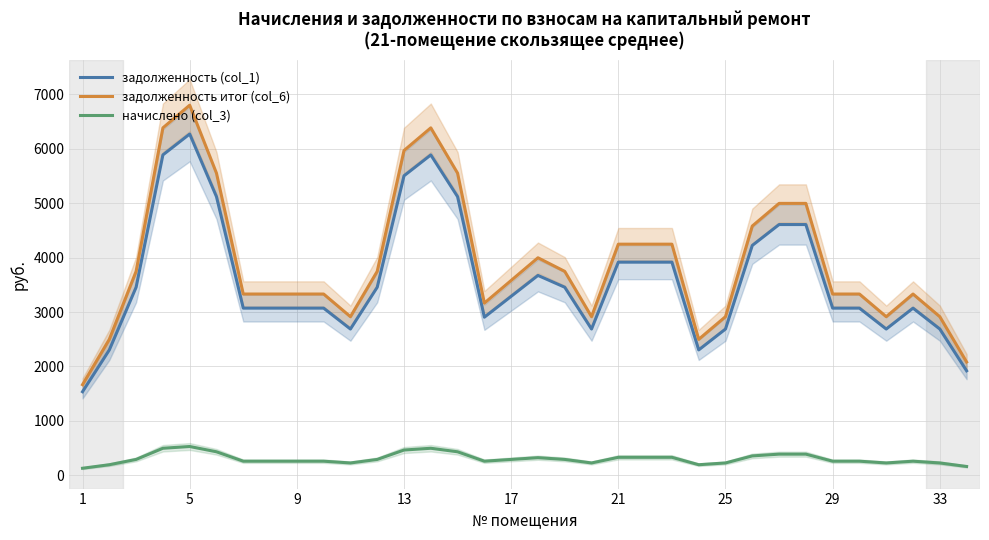

True or false: задолженность итог (col_6) and начислено (col_3) cross at least once.

False